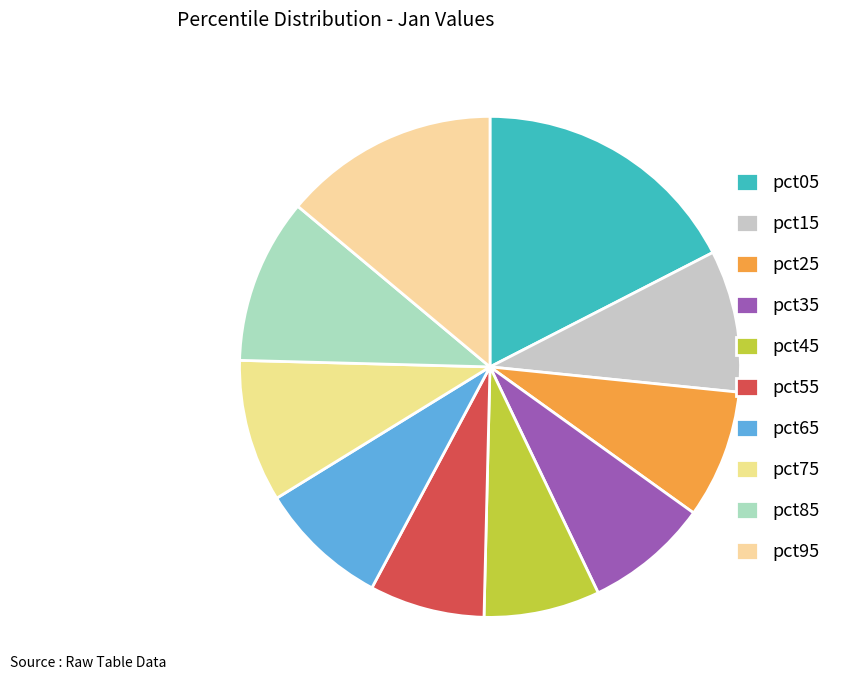

To the nearest percent, what is the combined percentage of pct35 and pct75?

17%